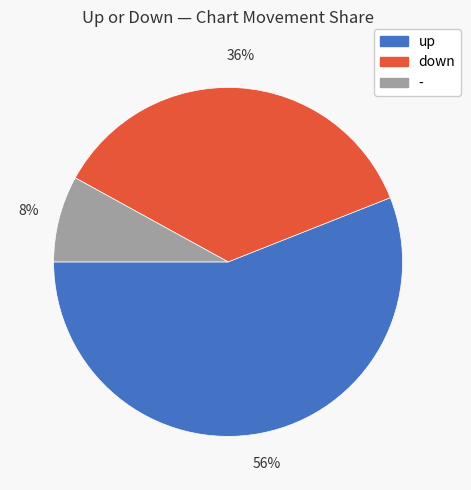

To the nearest percent, what percentage of the pie is down?

36%